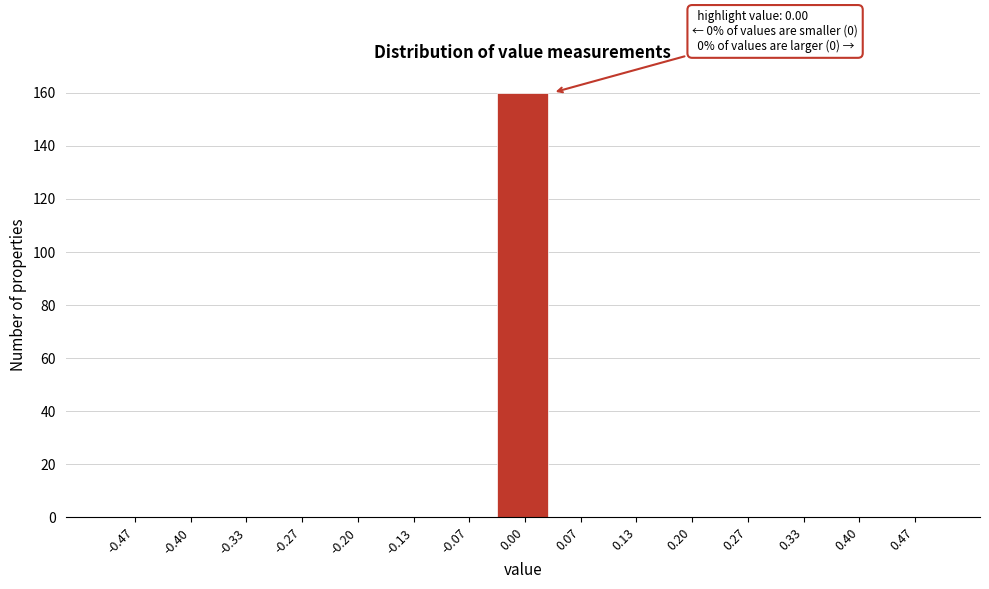

Over which range of the x-axis is the bar tallest?

-0.03 to 0.03